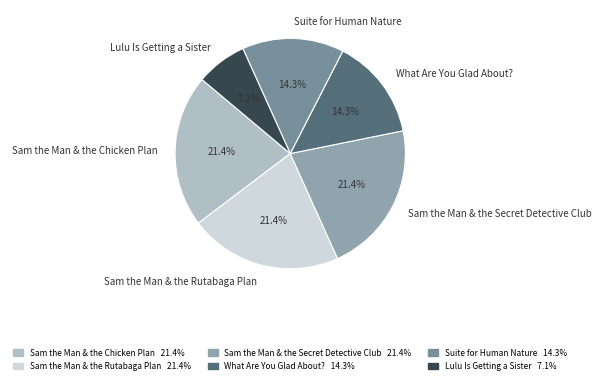

How many slices are in this pie chart?

6